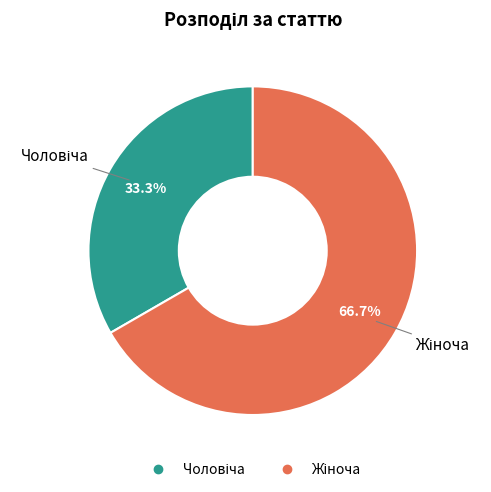

Is there any slice that represents more than half of the pie?

Yes